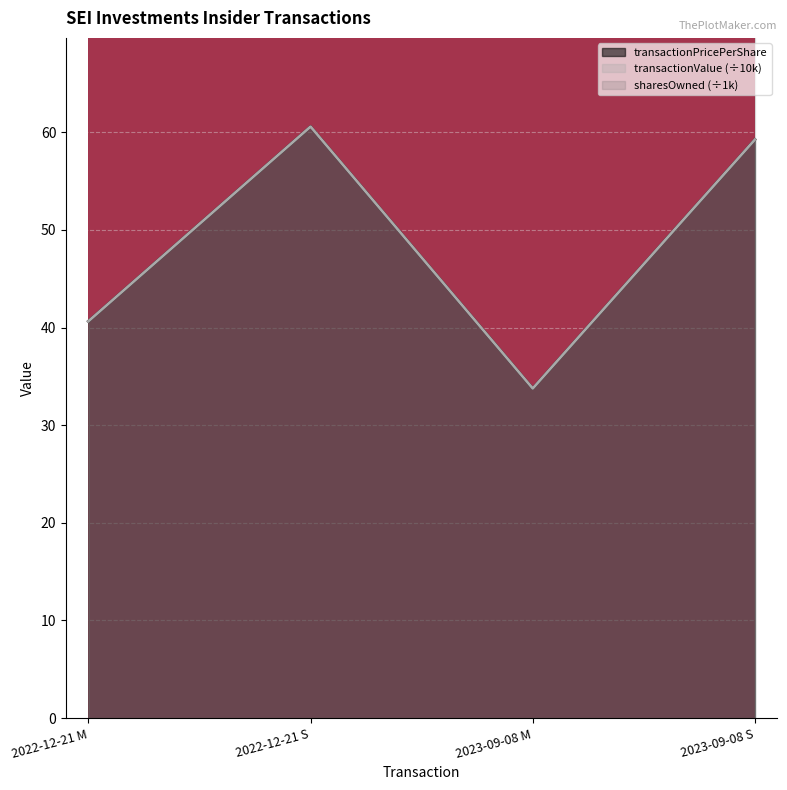

How many lines are shown in the chart?

3